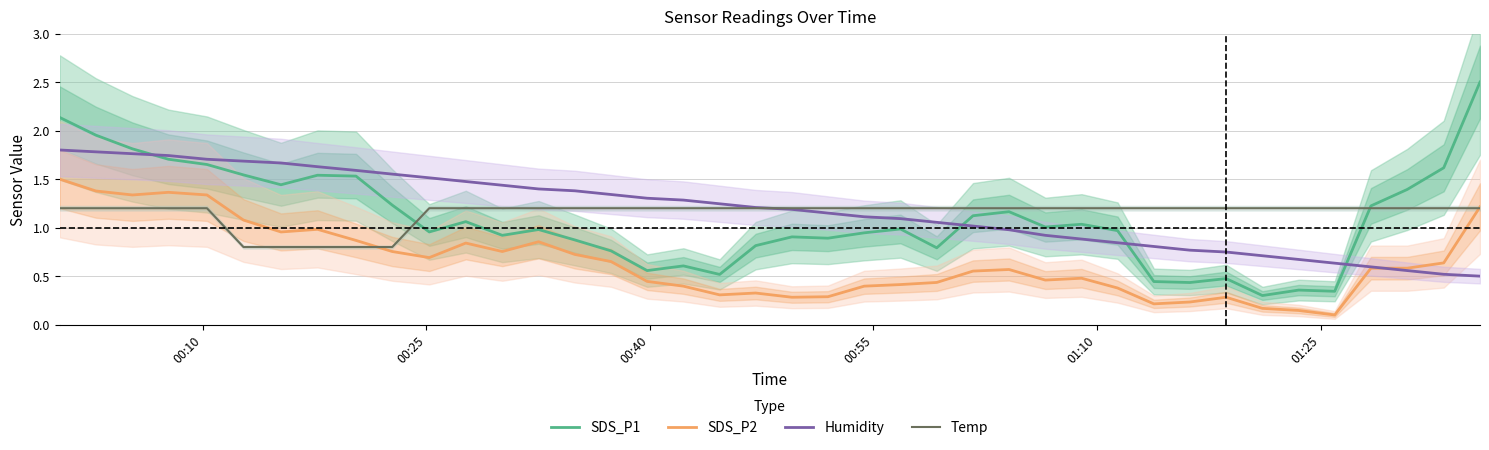

What are all the series names shown in the legend?

SDS_P1, SDS_P2, Humidity, Temp